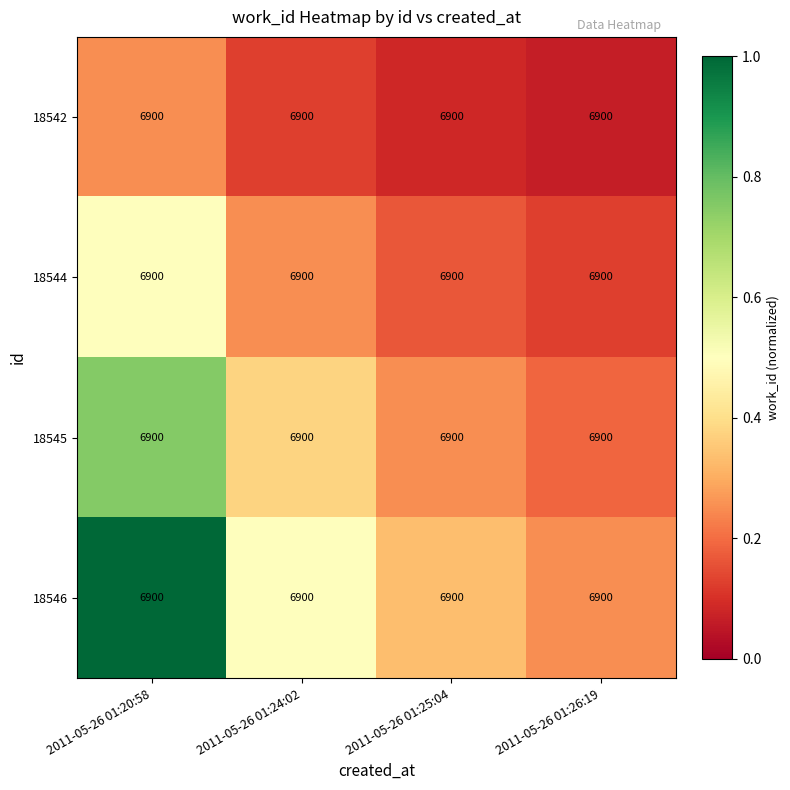

Which series has the largest range (max minus min)?

18546